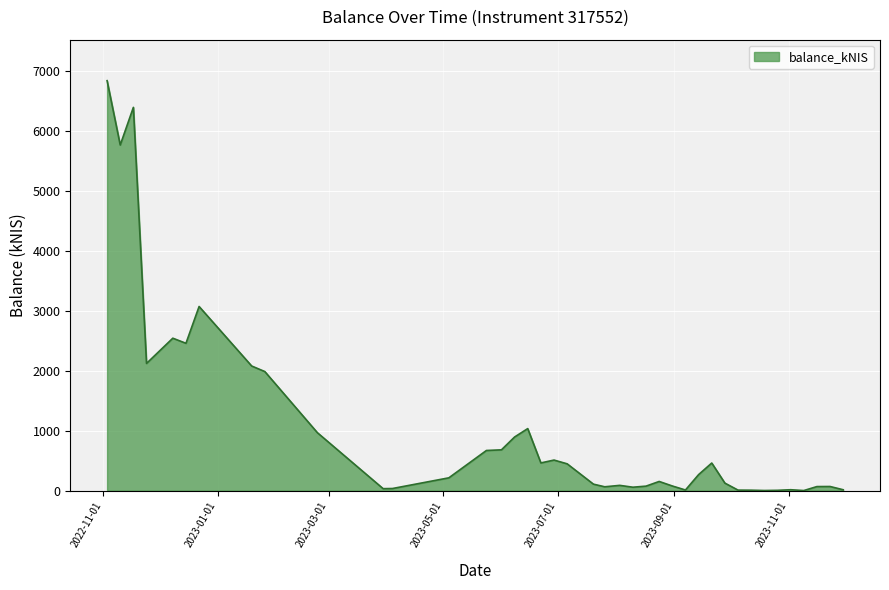

What is the difference between the maximum and minimum values?

6835.2